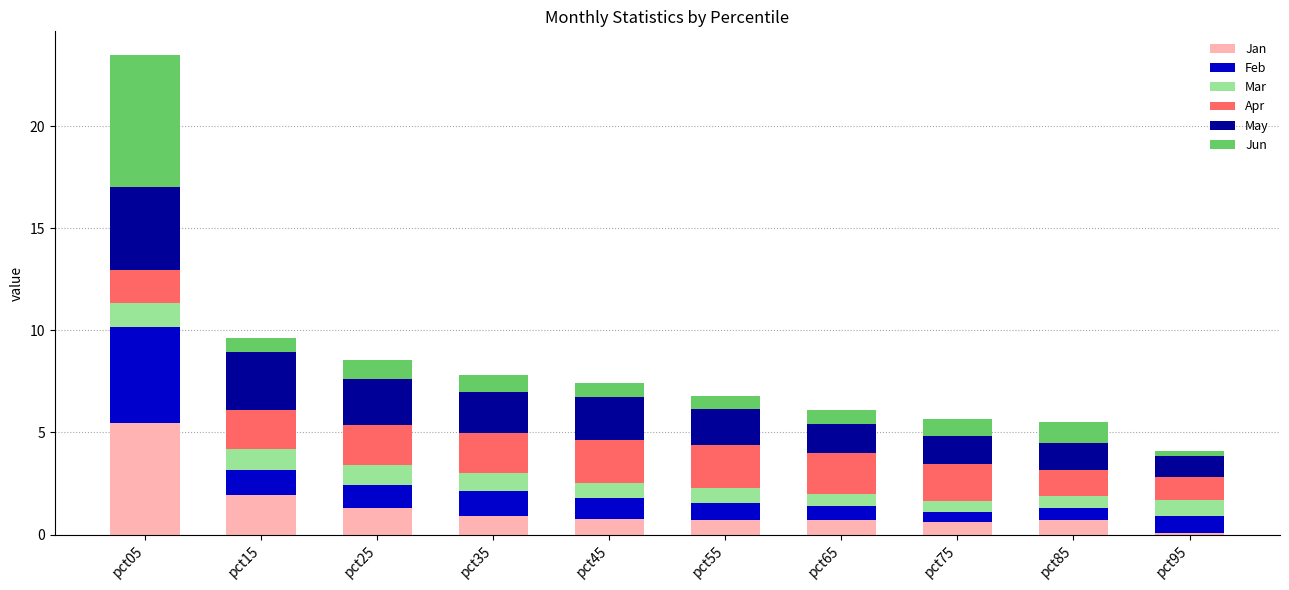

Is it true that Jan equals 1.9 at pct15?

True